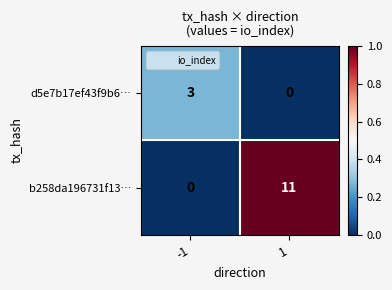

What is the sum of all d5e7b17ef43f9b6… values?

3